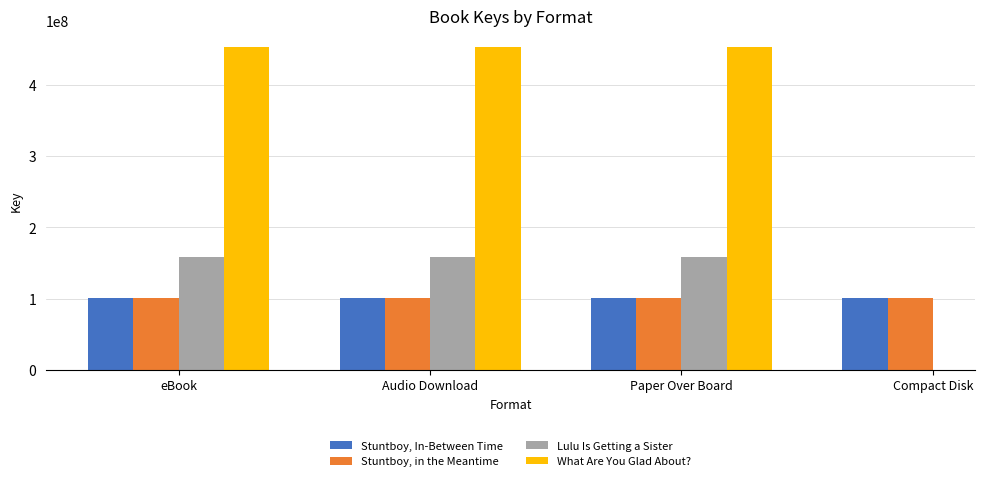

Which category has the lowest value in the Lulu Is Getting a Sister series?

eBook